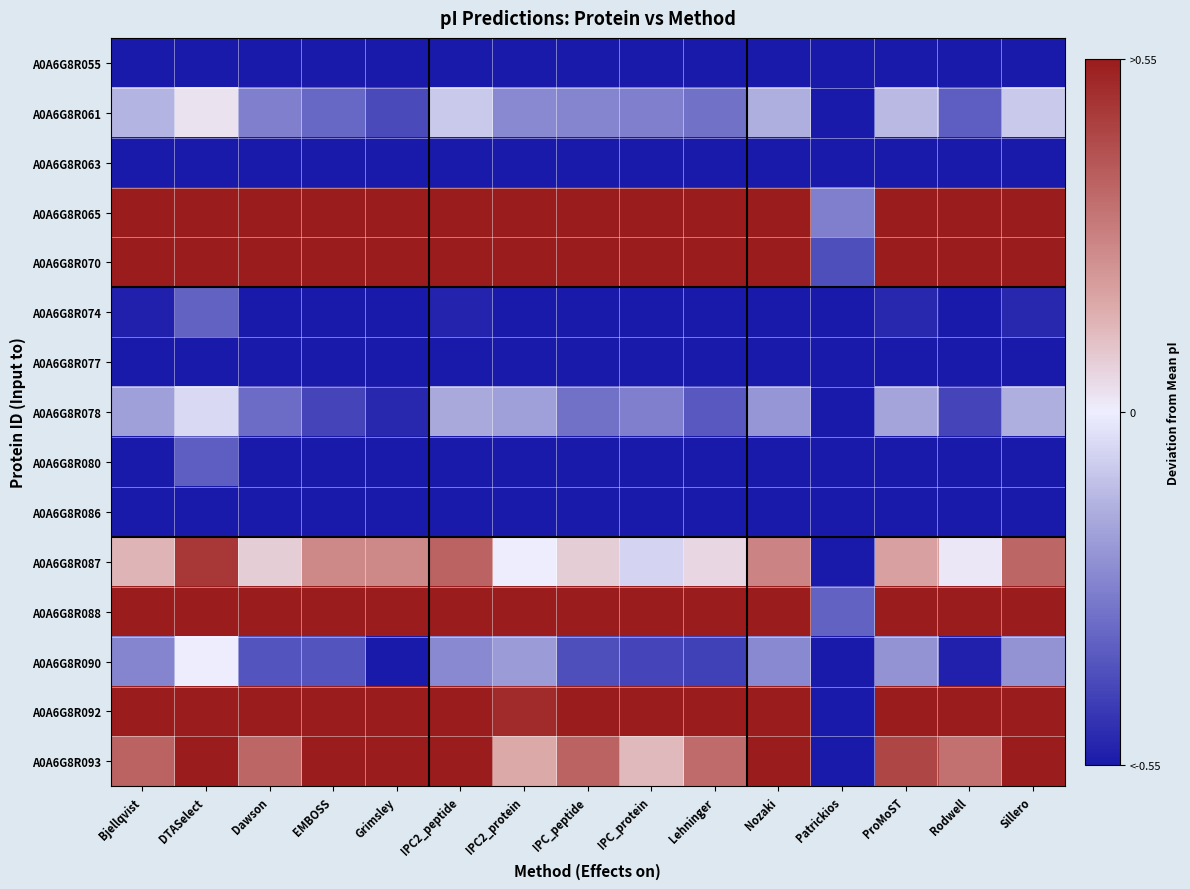

Reading left to right, extract all data points from this chart.

A0A6G8R055: Bjellqvist=-0.6	DTASelect=-0.6	Dawson=-0.6	EMBOSS=-0.6	Grimsley=-0.6	IPC2_peptide=-0.6	IPC2_protein=-0.6	IPC_peptide=-0.6	IPC_protein=-0.6	Lehninger=-0.6	Nozaki=-0.6	Patrickios=-0.6	ProMoST=-0.6	Rodwell=-0.6	Sillero=-0.6
A0A6G8R061: Bjellqvist=-0.1	DTASelect=0.0	Dawson=-0.3	EMBOSS=-0.3	Grimsley=-0.4	IPC2_peptide=-0.1	IPC2_protein=-0.3	IPC_peptide=-0.3	IPC_protein=-0.3	Lehninger=-0.3	Nozaki=-0.2	Patrickios=-0.6	ProMoST=-0.1	Rodwell=-0.4	Sillero=-0.1
A0A6G8R063: Bjellqvist=-0.6	DTASelect=-0.6	Dawson=-0.6	EMBOSS=-0.6	Grimsley=-0.6	IPC2_peptide=-0.6	IPC2_protein=-0.6	IPC_peptide=-0.6	IPC_protein=-0.6	Lehninger=-0.6	Nozaki=-0.6	Patrickios=-0.6	ProMoST=-0.6	Rodwell=-0.6	Sillero=-0.6
A0A6G8R065: Bjellqvist=0.6	DTASelect=0.6	Dawson=0.6	EMBOSS=0.6	Grimsley=0.6	IPC2_peptide=0.6	IPC2_protein=0.6	IPC_peptide=0.6	IPC_protein=0.6	Lehninger=0.6	Nozaki=0.6	Patrickios=-0.3	ProMoST=0.6	Rodwell=0.6	Sillero=0.6
A0A6G8R070: Bjellqvist=0.6	DTASelect=0.6	Dawson=0.6	EMBOSS=0.6	Grimsley=0.6	IPC2_peptide=0.6	IPC2_protein=0.6	IPC_peptide=0.6	IPC_protein=0.6	Lehninger=0.6	Nozaki=0.6	Patrickios=-0.4	ProMoST=0.6	Rodwell=0.6	Sillero=0.6
A0A6G8R074: Bjellqvist=-0.5	DTASelect=-0.4	Dawson=-0.6	EMBOSS=-0.6	Grimsley=-0.6	IPC2_peptide=-0.5	IPC2_protein=-0.6	IPC_peptide=-0.6	IPC_protein=-0.6	Lehninger=-0.6	Nozaki=-0.6	Patrickios=-0.6	ProMoST=-0.5	Rodwell=-0.6	Sillero=-0.5
A0A6G8R077: Bjellqvist=-0.6	DTASelect=-0.6	Dawson=-0.6	EMBOSS=-0.6	Grimsley=-0.6	IPC2_peptide=-0.6	IPC2_protein=-0.6	IPC_peptide=-0.6	IPC_protein=-0.6	Lehninger=-0.6	Nozaki=-0.6	Patrickios=-0.6	ProMoST=-0.6	Rodwell=-0.6	Sillero=-0.6
A0A6G8R078: Bjellqvist=-0.2	DTASelect=-0.0	Dawson=-0.3	EMBOSS=-0.4	Grimsley=-0.5	IPC2_peptide=-0.2	IPC2_protein=-0.2	IPC_peptide=-0.3	IPC_protein=-0.3	Lehninger=-0.4	Nozaki=-0.2	Patrickios=-0.6	ProMoST=-0.2	Rodwell=-0.4	Sillero=-0.2
A0A6G8R080: Bjellqvist=-0.6	DTASelect=-0.4	Dawson=-0.6	EMBOSS=-0.6	Grimsley=-0.6	IPC2_peptide=-0.6	IPC2_protein=-0.6	IPC_peptide=-0.6	IPC_protein=-0.6	Lehninger=-0.6	Nozaki=-0.6	Patrickios=-0.6	ProMoST=-0.6	Rodwell=-0.6	Sillero=-0.6
A0A6G8R086: Bjellqvist=-0.6	DTASelect=-0.6	Dawson=-0.6	EMBOSS=-0.6	Grimsley=-0.6	IPC2_peptide=-0.6	IPC2_protein=-0.6	IPC_peptide=-0.6	IPC_protein=-0.6	Lehninger=-0.6	Nozaki=-0.6	Patrickios=-0.6	ProMoST=-0.6	Rodwell=-0.6	Sillero=-0.6
A0A6G8R087: Bjellqvist=0.1	DTASelect=0.5	Dawson=0.1	EMBOSS=0.3	Grimsley=0.3	IPC2_peptide=0.4	IPC2_protein=0.0	IPC_peptide=0.1	IPC_protein=-0.1	Lehninger=0.1	Nozaki=0.3	Patrickios=-0.6	ProMoST=0.2	Rodwell=0.0	Sillero=0.3
A0A6G8R088: Bjellqvist=0.6	DTASelect=0.6	Dawson=0.6	EMBOSS=0.6	Grimsley=0.6	IPC2_peptide=0.6	IPC2_protein=0.6	IPC_peptide=0.6	IPC_protein=0.6	Lehninger=0.6	Nozaki=0.6	Patrickios=-0.4	ProMoST=0.6	Rodwell=0.6	Sillero=0.6
A0A6G8R090: Bjellqvist=-0.3	DTASelect=0.0	Dawson=-0.4	EMBOSS=-0.4	Grimsley=-0.6	IPC2_peptide=-0.3	IPC2_protein=-0.2	IPC_peptide=-0.4	IPC_protein=-0.4	Lehninger=-0.4	Nozaki=-0.3	Patrickios=-0.6	ProMoST=-0.2	Rodwell=-0.5	Sillero=-0.2
A0A6G8R092: Bjellqvist=0.6	DTASelect=0.6	Dawson=0.6	EMBOSS=0.6	Grimsley=0.6	IPC2_peptide=0.6	IPC2_protein=0.5	IPC_peptide=0.6	IPC_protein=0.6	Lehninger=0.6	Nozaki=0.6	Patrickios=-0.6	ProMoST=0.6	Rodwell=0.6	Sillero=0.6
A0A6G8R093: Bjellqvist=0.4	DTASelect=0.6	Dawson=0.3	EMBOSS=0.6	Grimsley=0.6	IPC2_peptide=0.6	IPC2_protein=0.2	IPC_peptide=0.4	IPC_protein=0.1	Lehninger=0.3	Nozaki=0.6	Patrickios=-0.6	ProMoST=0.4	Rodwell=0.3	Sillero=0.6